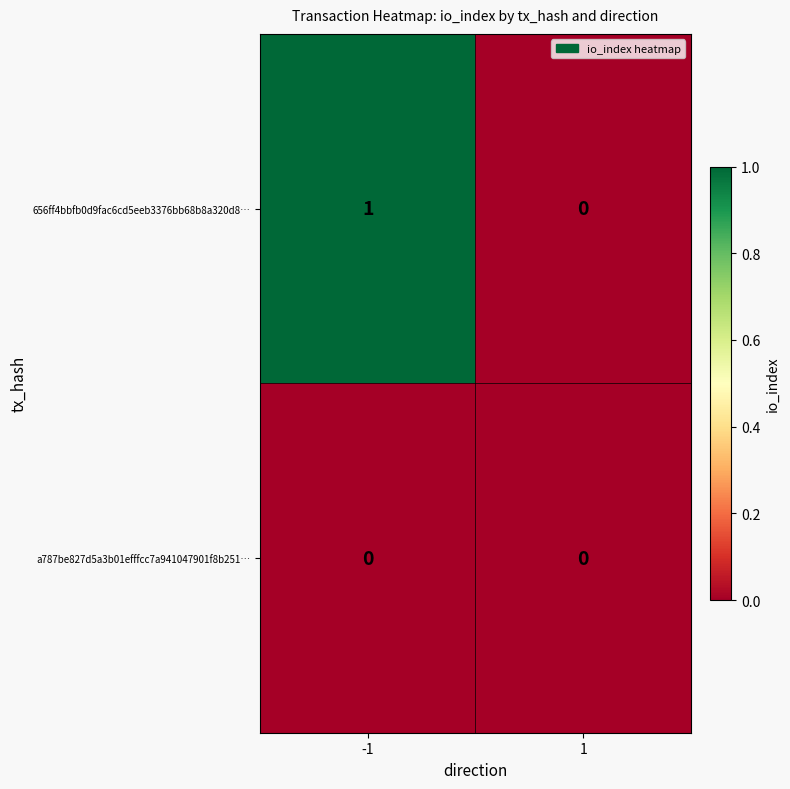

What is the difference between the highest and lowest values at -1?

1